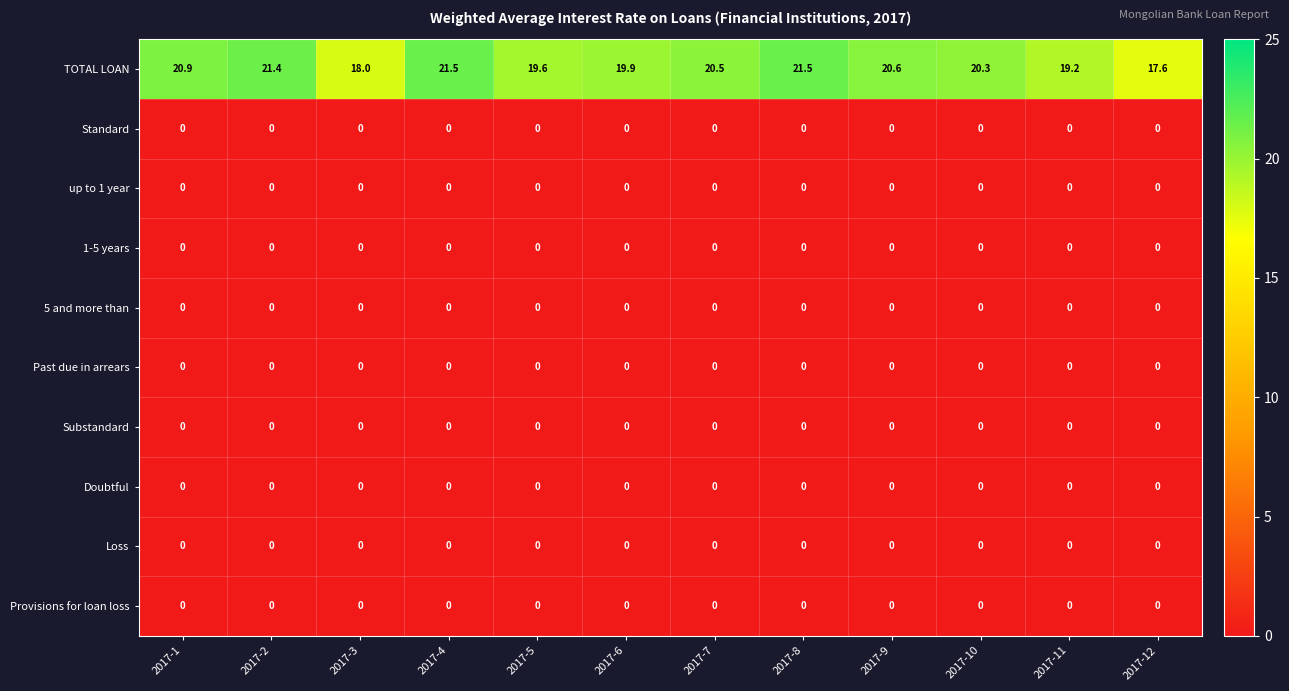

What is the greatest value displayed?

21.5